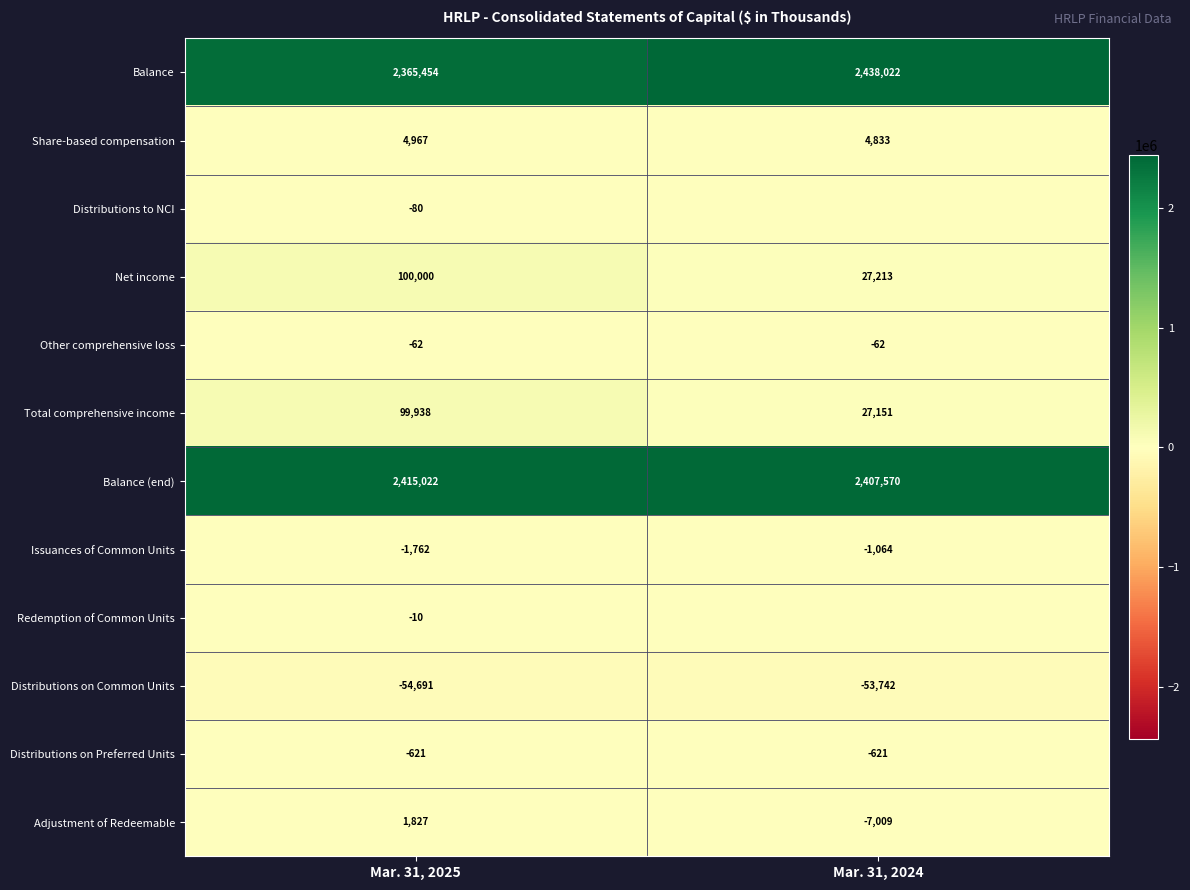

What is the difference between the Distributions on Common Units values at Mar. 31, 2024 and Mar. 31, 2025?

949